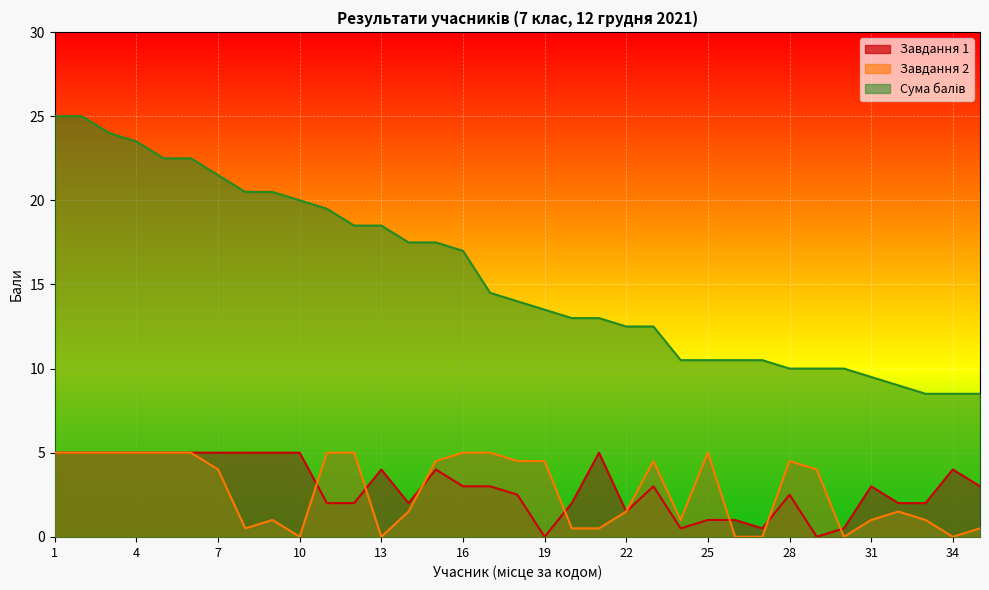

Rank the categories by Завдання 2 value from highest to lowest.

1, 2, 3, 4, 5, 6, 11, 12, 16, 17, 25, 15, 18, 19, 23, 28, 7, 29, 14, 22, 32, 9, 24, 31, 33, 8, 20, 21, 35, 10, 13, 26, 27, 30, 34